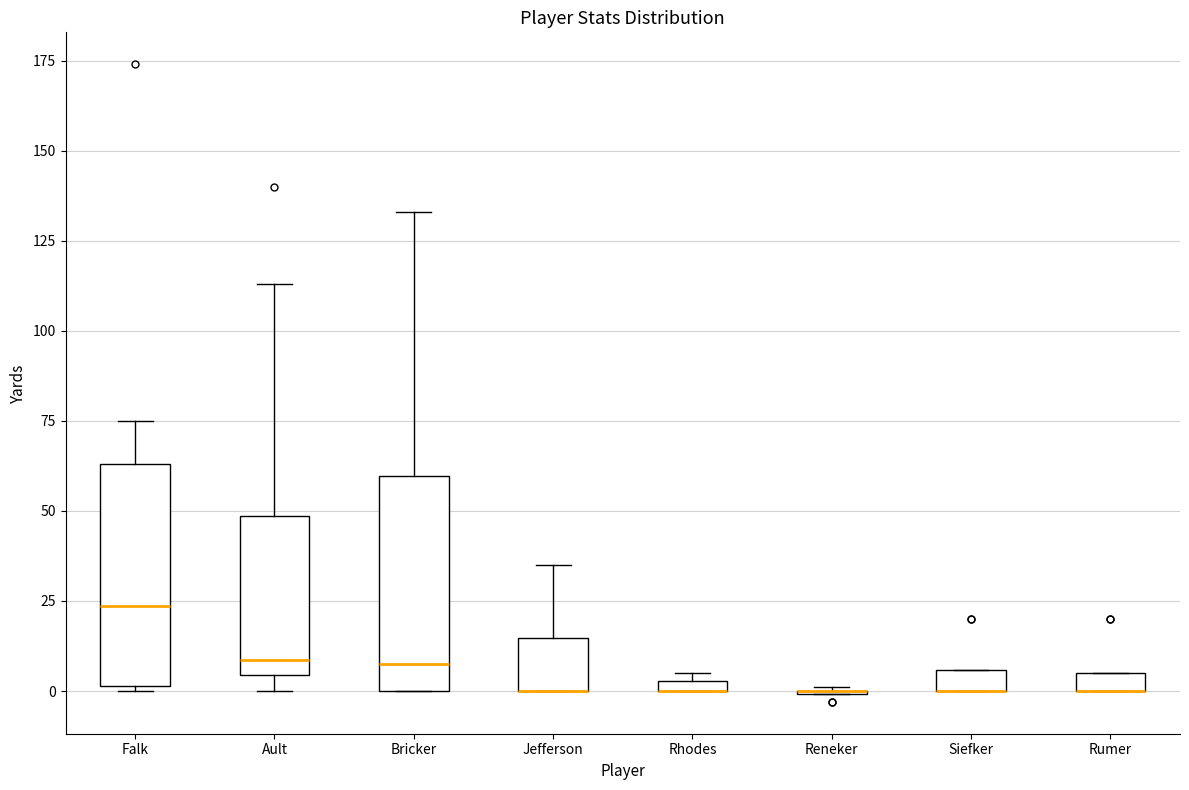

Where does the upper whisker of the box for Falk end on the y-axis? The values are not printed on the chart, so give them approximately, as read against the axis.

75